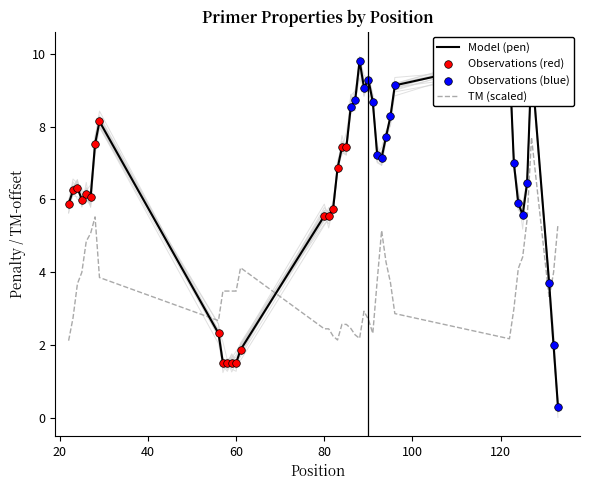

What is the maximum value for TM (scaled)?

7.7